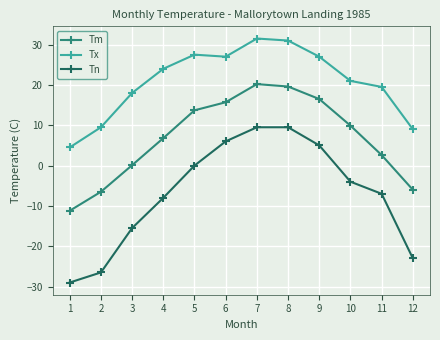

What is the total value across all series at 6?

48.7